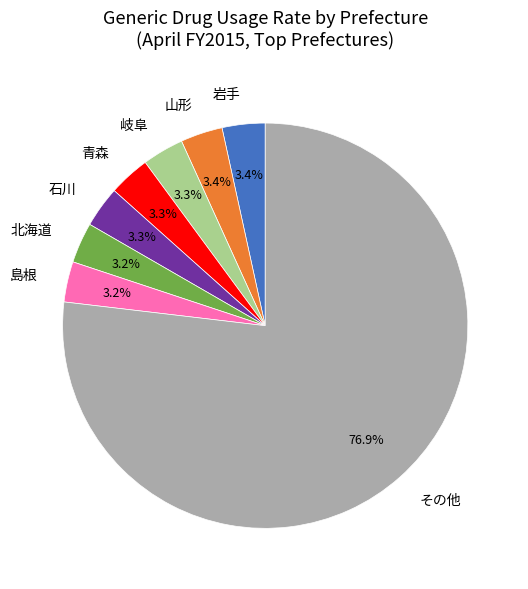

Which category has the biggest portion of the pie?

その他